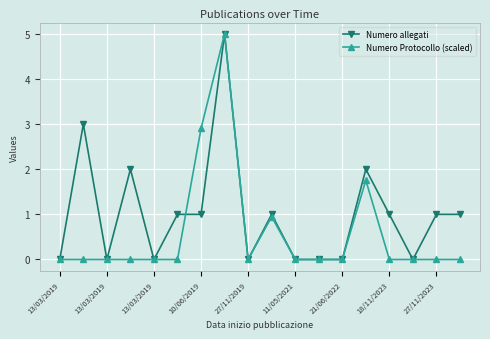

What is the maximum value shown in the chart?

5.0